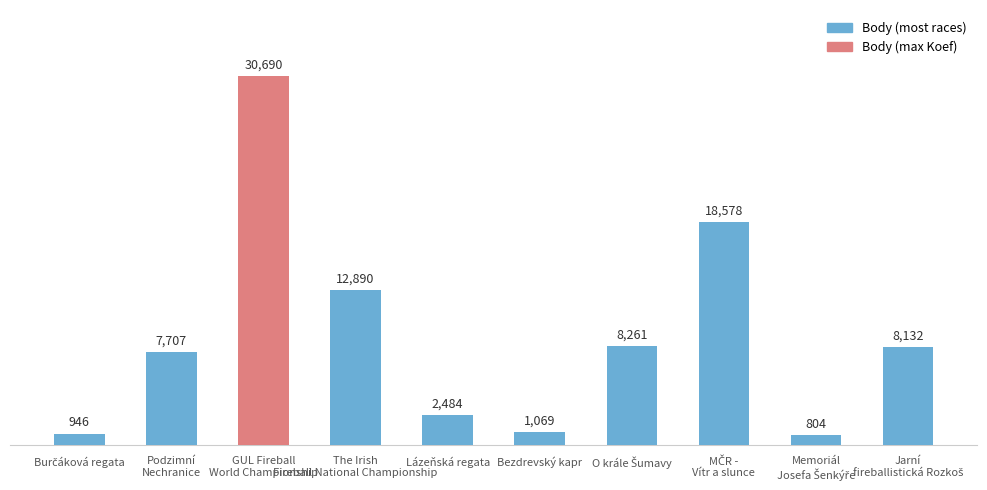

What is the difference between the second highest and second lowest values?

17632